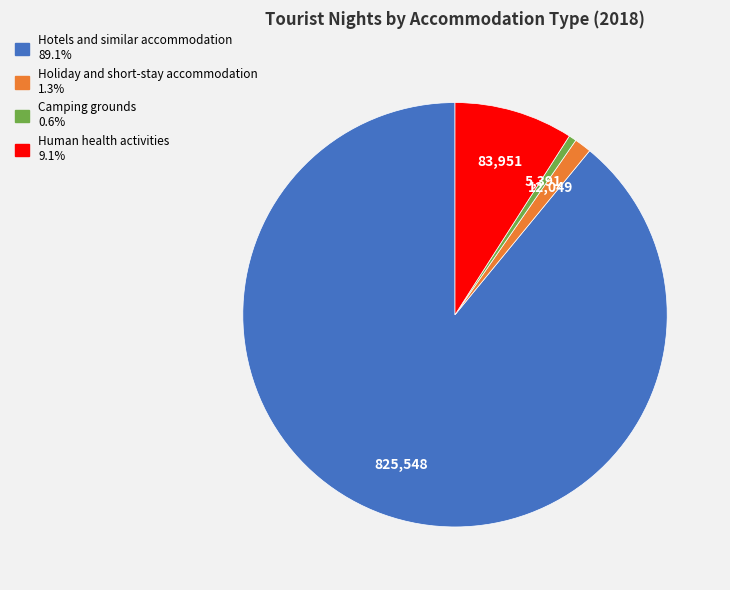

Combined, do Holiday and short-stay accommodation and Camping grounds account for over 50%?

No